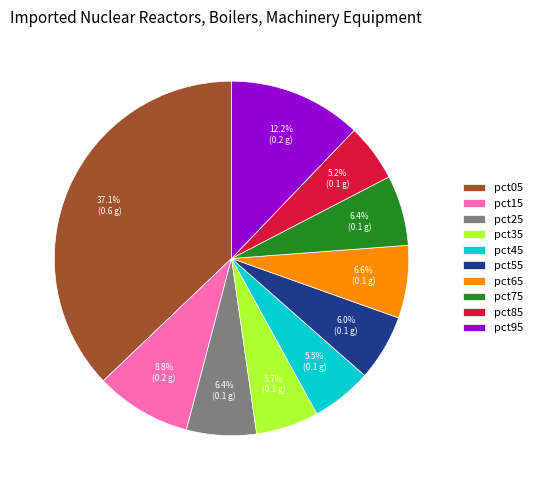

Which category has the biggest portion of the pie?

pct05